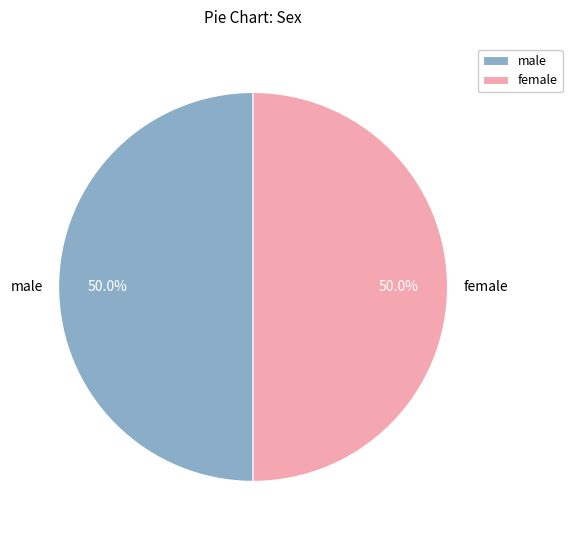

How much of the chart is everything except male?

50.0%